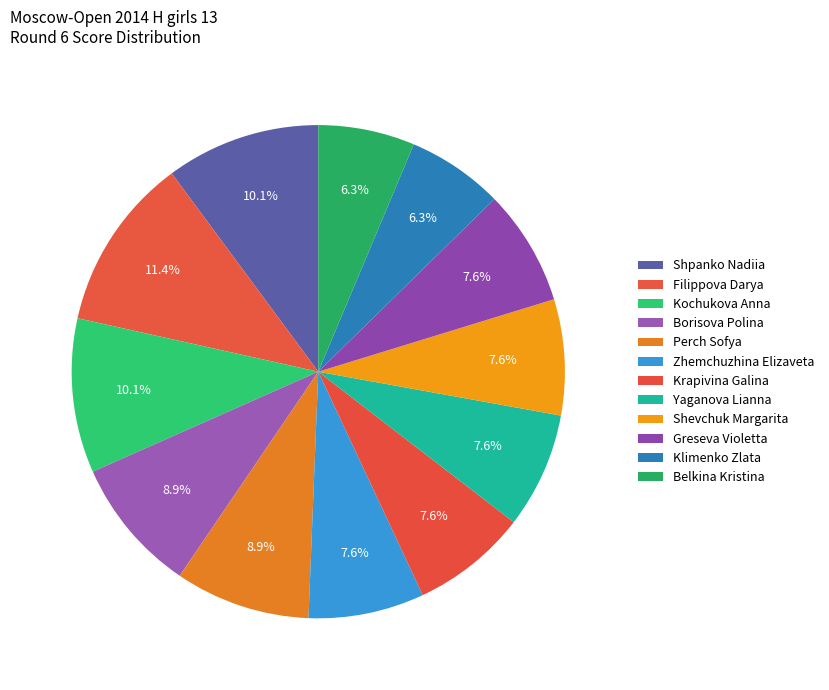

Count the number of slices in the pie.

12